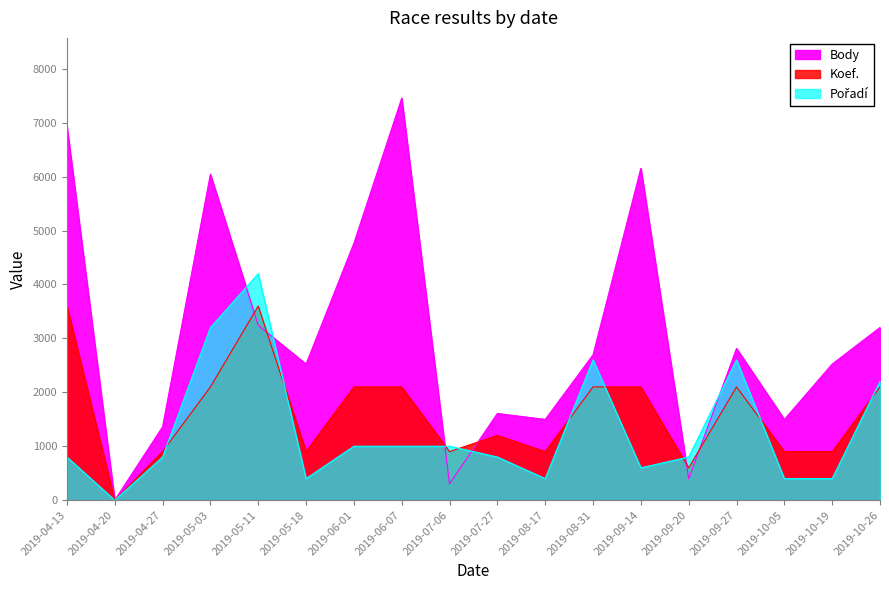

At which category is the sum across all series the highest?

2019-05-03